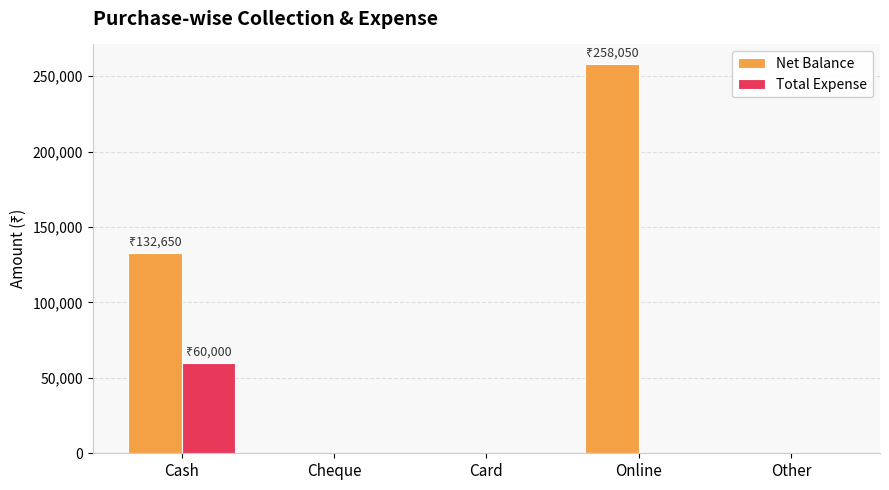

The Net Balance series shows 105145 at Other. True or false?

False